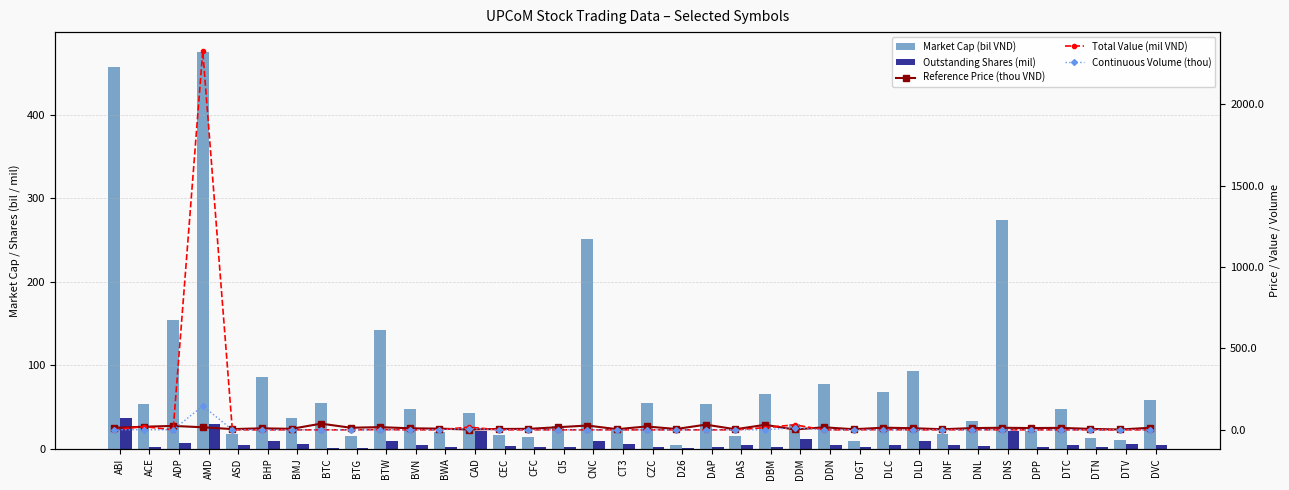

What is the difference between the maximum and minimum values in the Continuous Volume (thou) series?

146.9